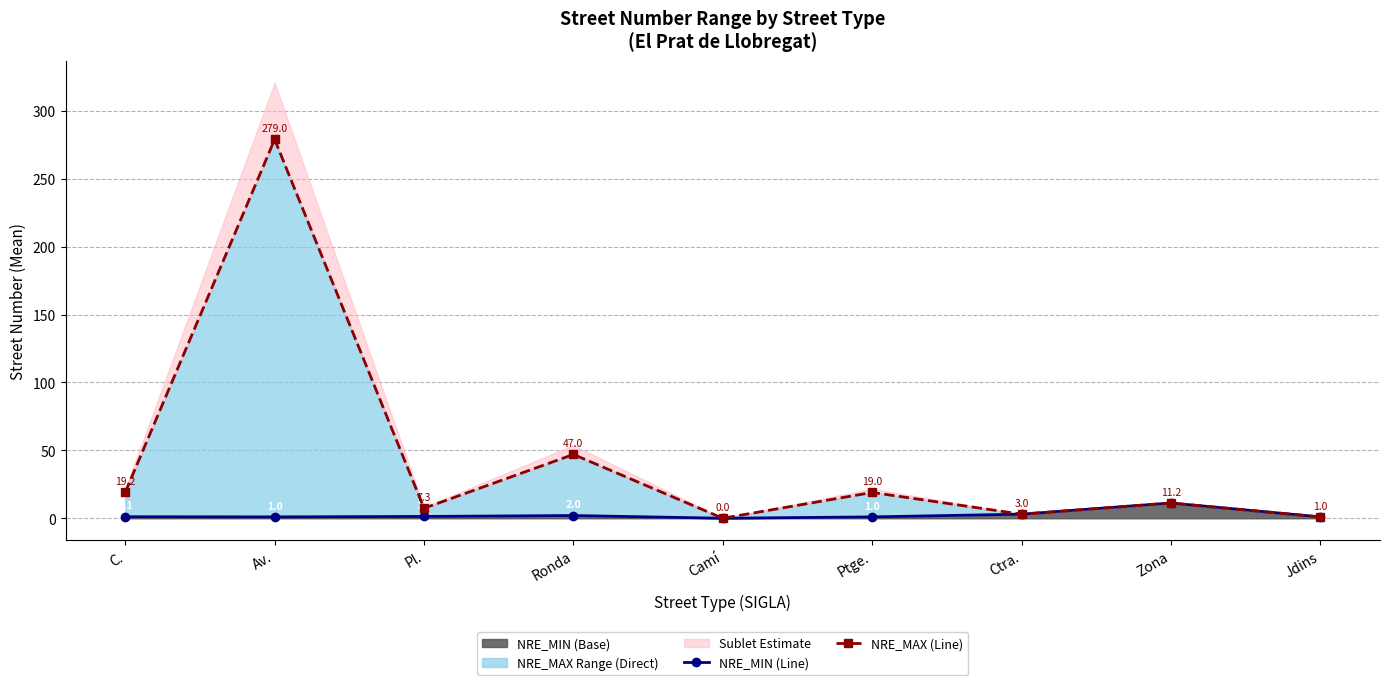

Is the value of NRE_MAX (Line) at Ptge. greater than the value of NRE_MIN (Line) at C.?

Yes